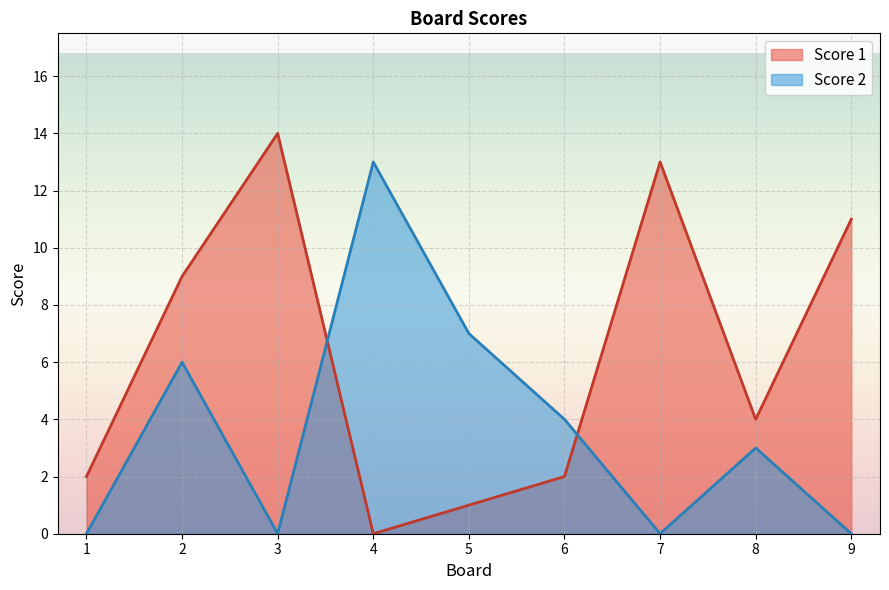

How many lines are shown in the chart?

2